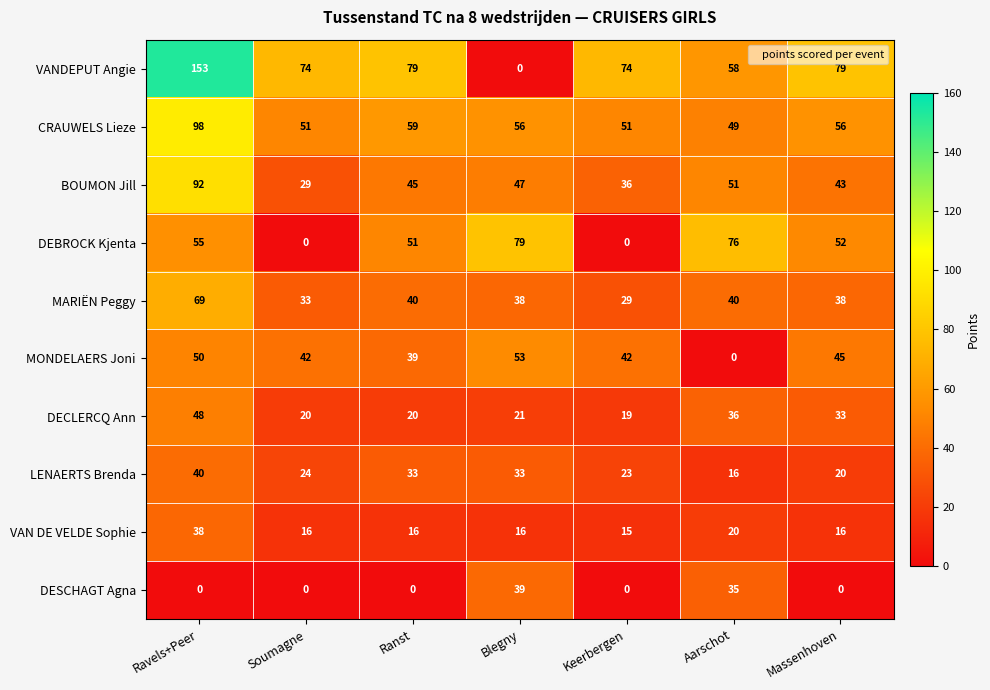

List the series in order of their peak value, lowest first.

VAN DE VELDE Sophie, DESCHAGT Agna, LENAERTS Brenda, DECLERCQ Ann, MONDELAERS Joni, MARIËN Peggy, DEBROCK Kjenta, BOUMON Jill, CRAUWELS Lieze, VANDEPUT Angie